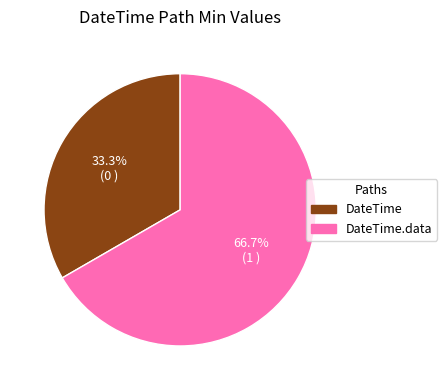

Is there a majority slice in this chart?

Yes